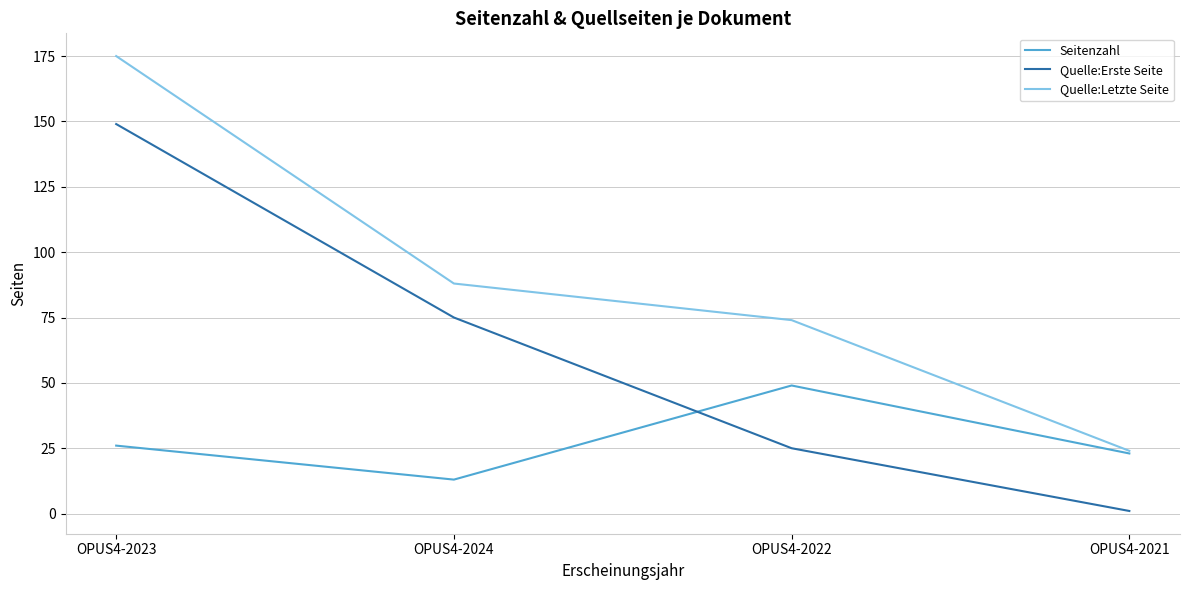

True or false: Quelle:Letzte Seite has a value of 94 at OPUS4-2023.

False